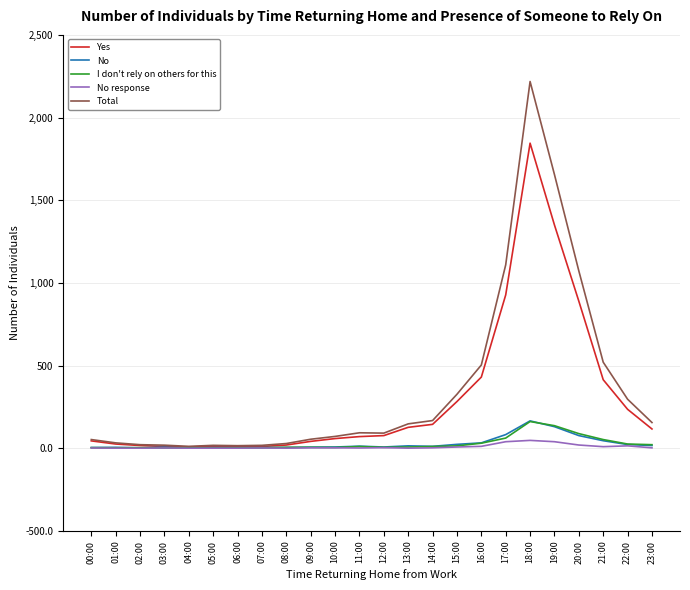

Which series has the largest range (max minus min)?

Total